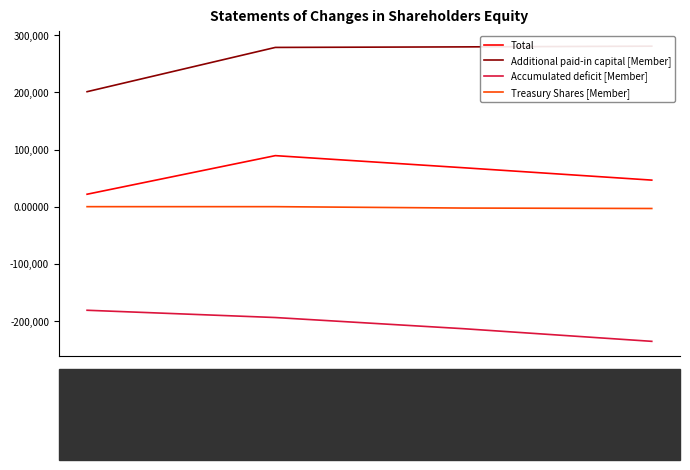

In Total, how many points are higher than both neighbors (excluding endpoints)?

1